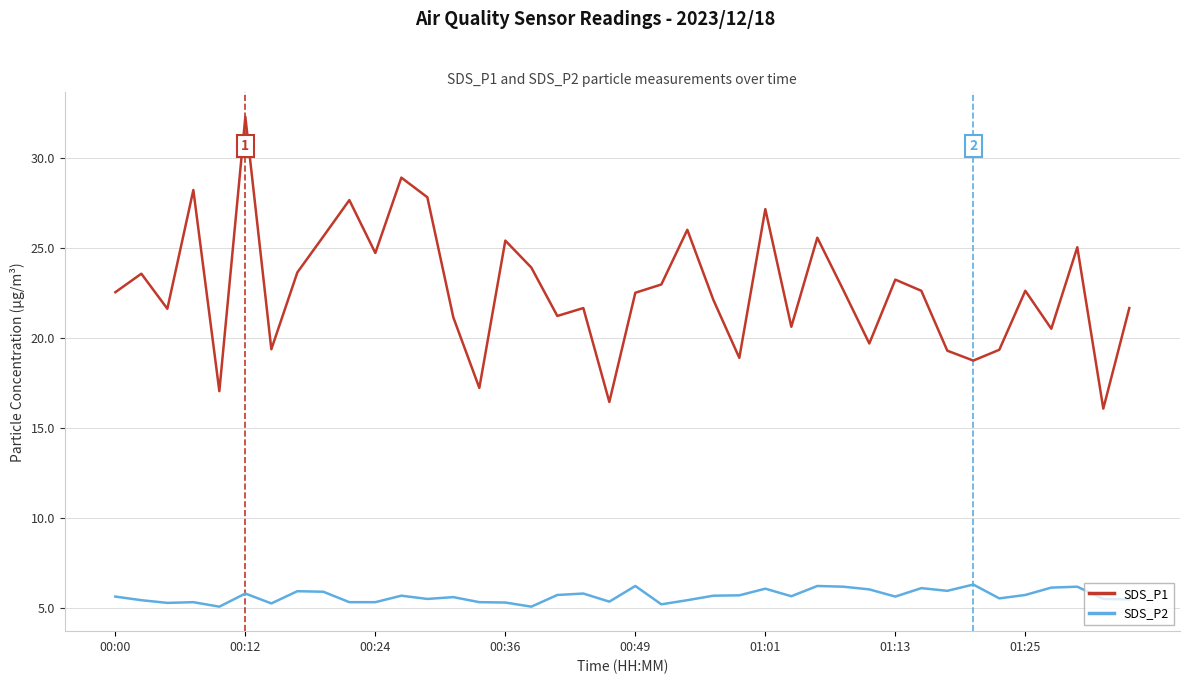

True or false: SDS_P2 and SDS_P1 intersect in this chart.

False